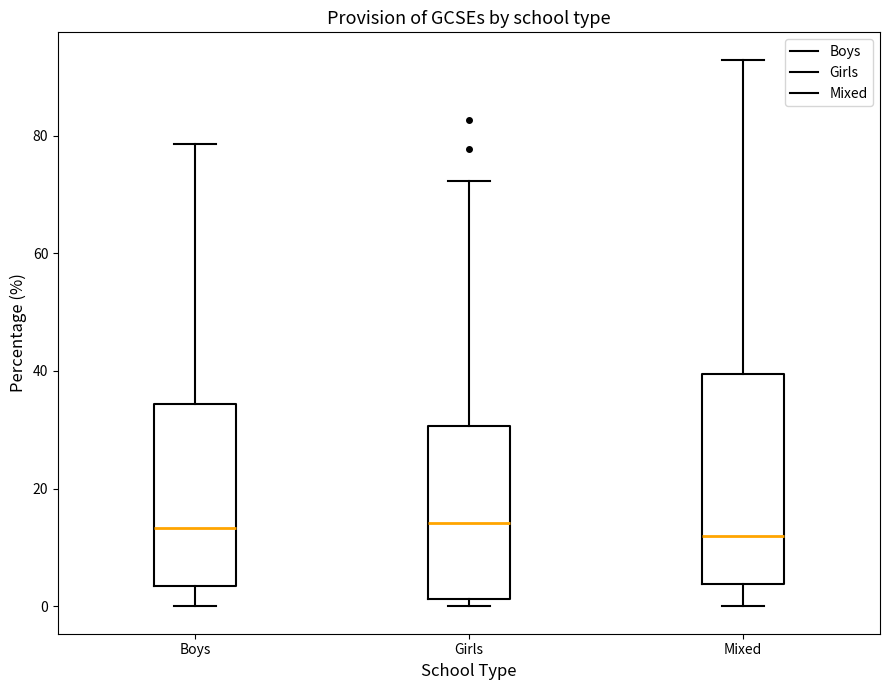

Which box is the tallest, from its lower edge to its upper edge?

Mixed